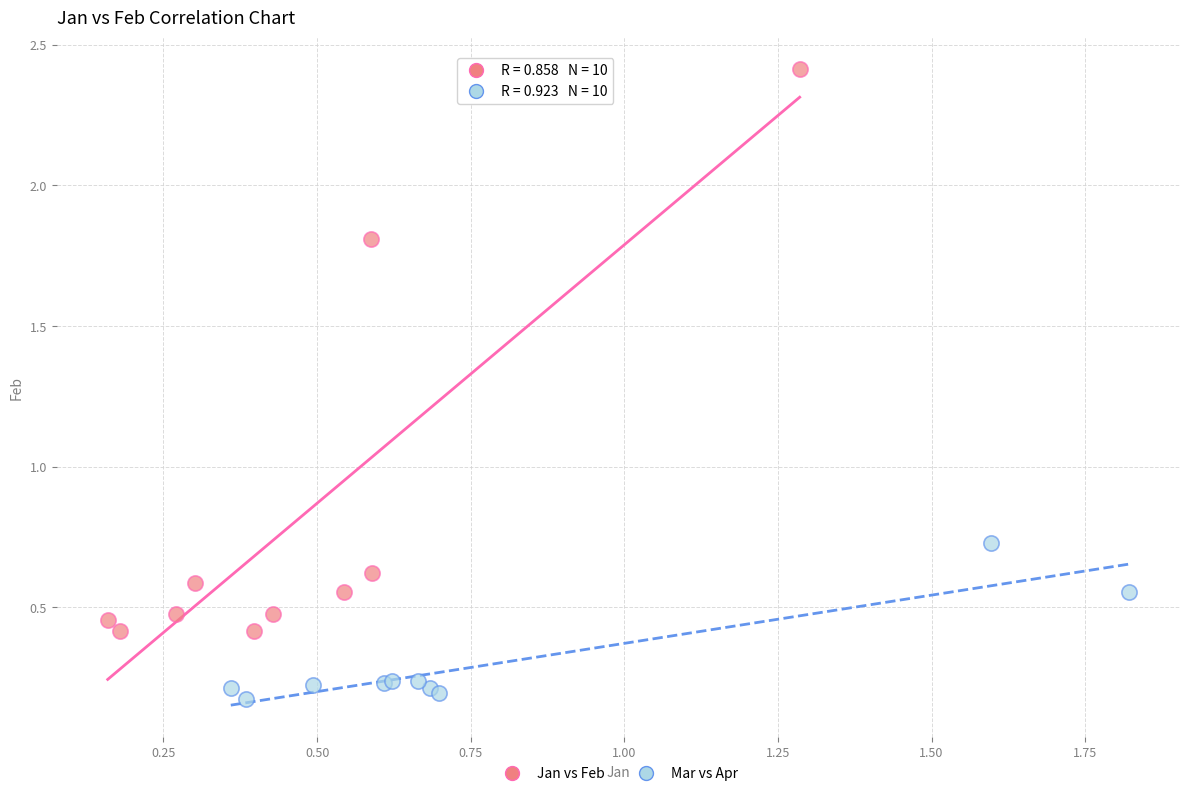

Which series has the widest spread of Y values?

Jan vs Feb